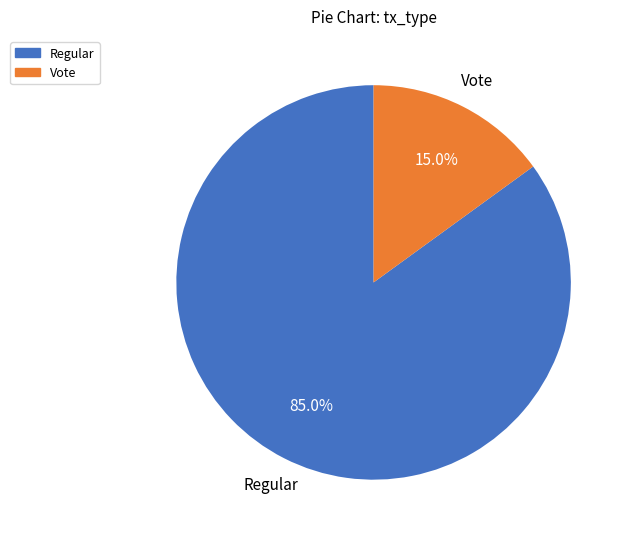

Which slice is the smallest?

Vote